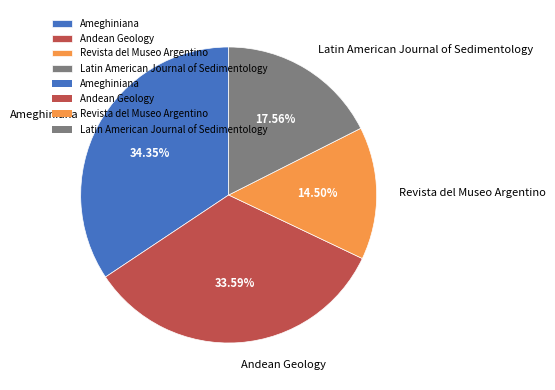

Which category has the smallest portion of the pie?

Revista del Museo Argentino